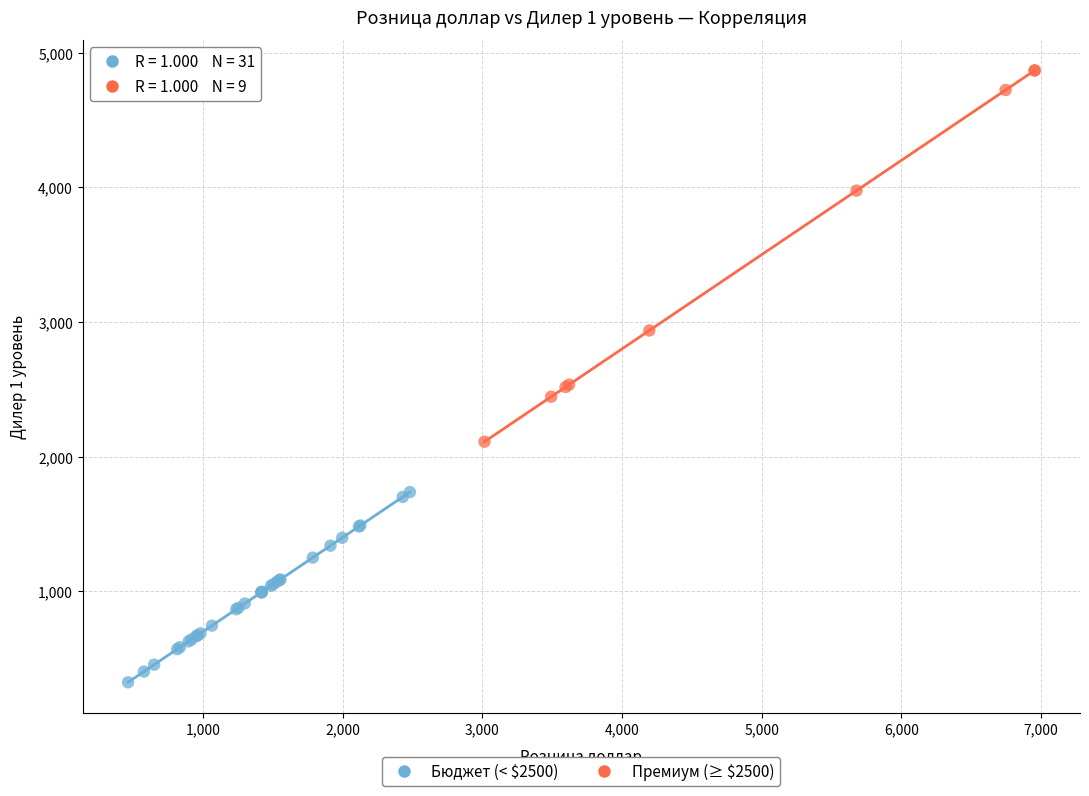

Which series contains the lowest Y value?

Бюджет (< $2500)